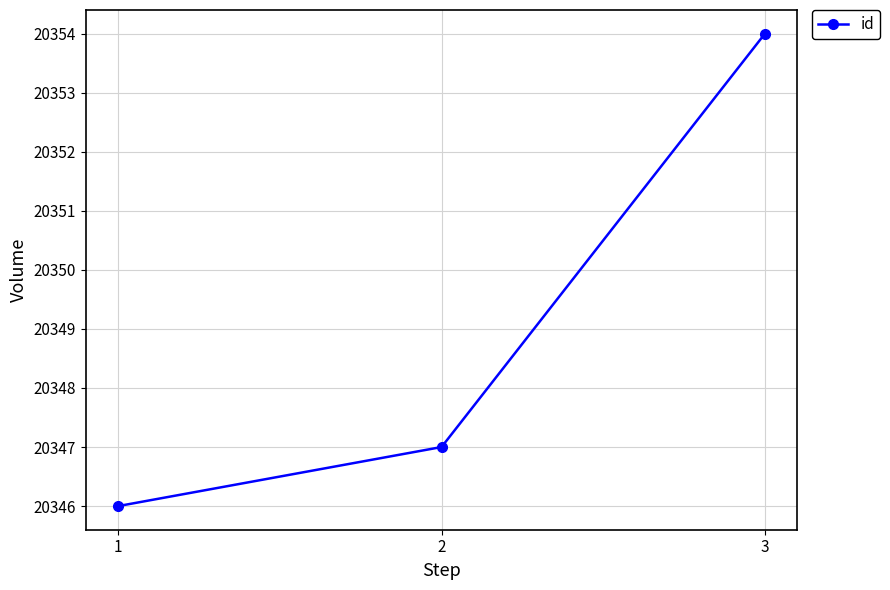

Between 2 and 3, which is larger?

3